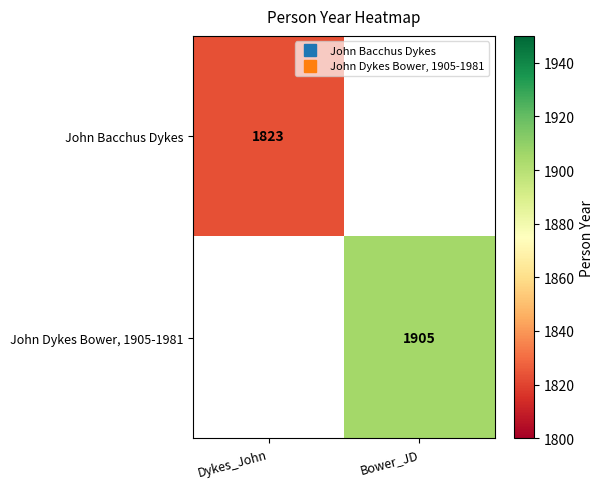

List the series in order of their peak value, lowest first.

John Bacchus Dykes, John Dykes Bower, 1905-1981